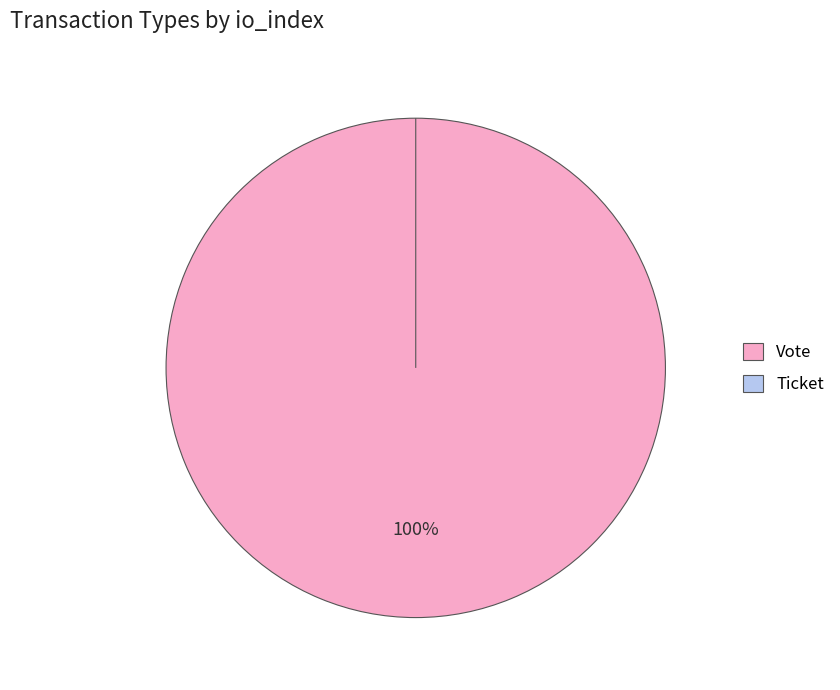

Count the number of slices in the pie.

2